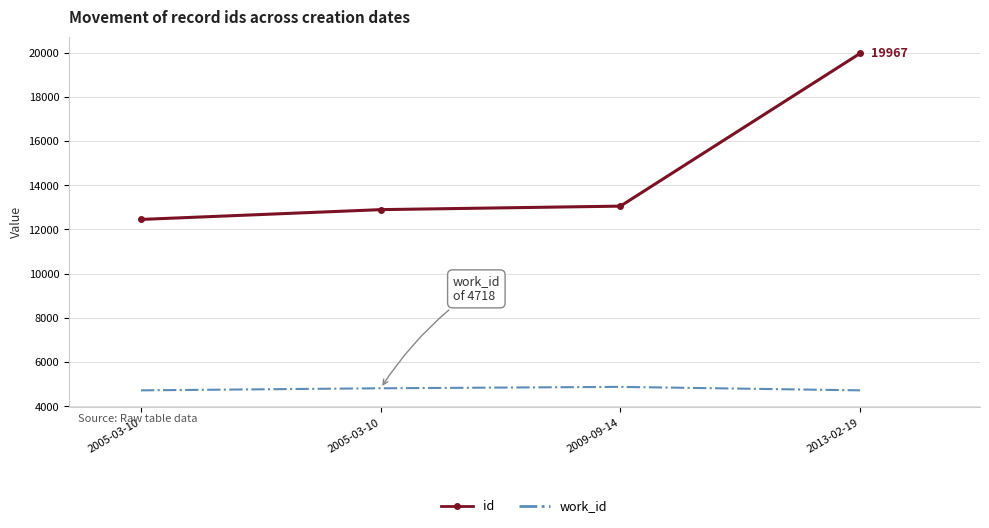

How many categories are shown in the chart?

4